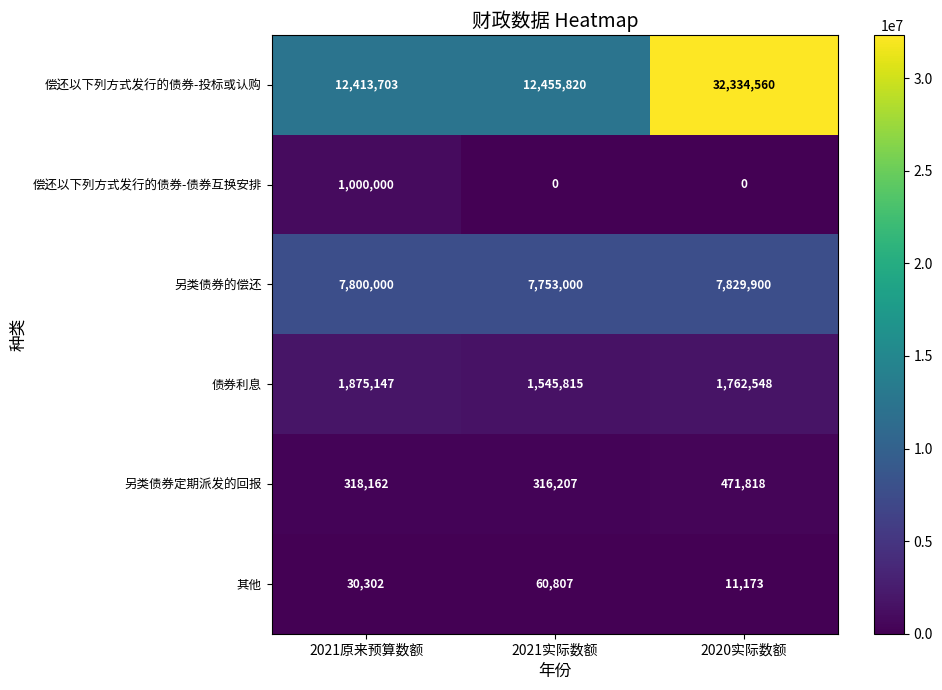

What is the difference between the highest and lowest values at 2021实际数额?

12455820